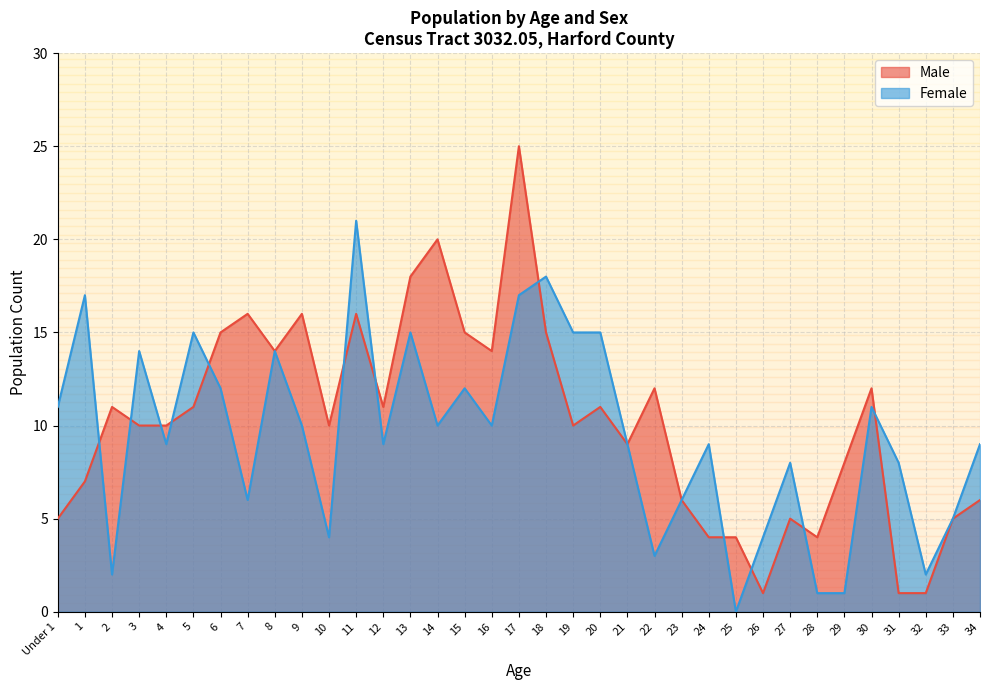

Which series has the widest spread of values?

Male